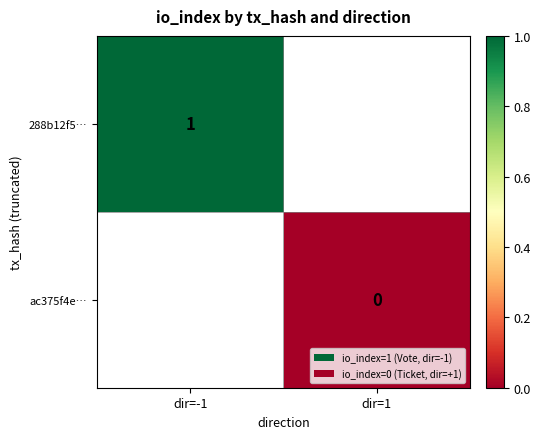

At how many categories does at least one series exceed 0?

1